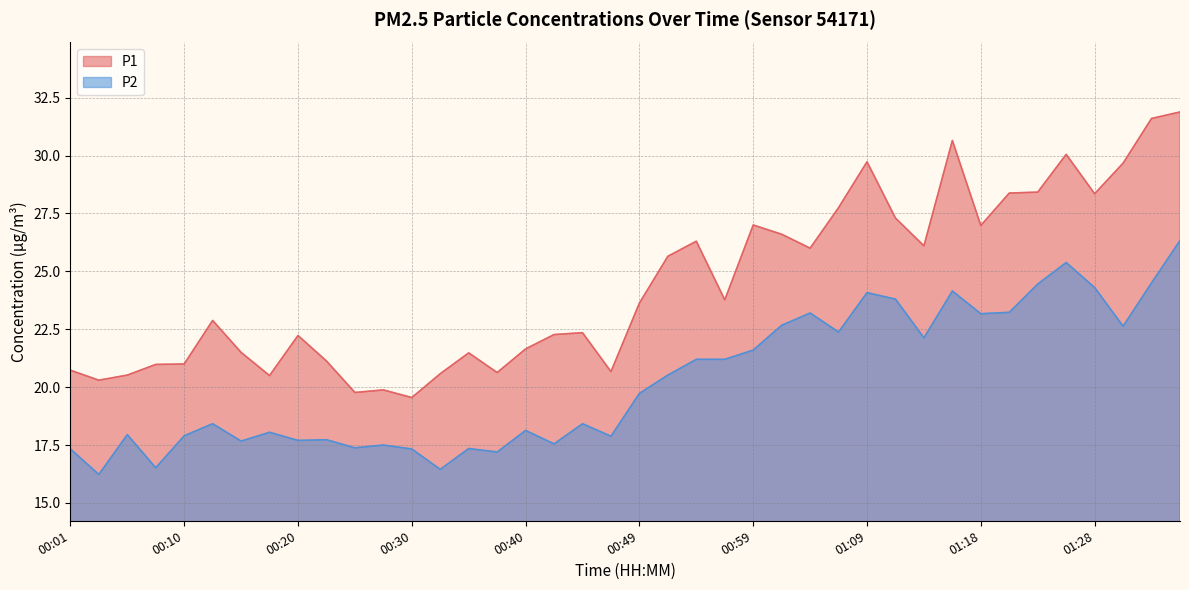

How many lines are shown in the chart?

2